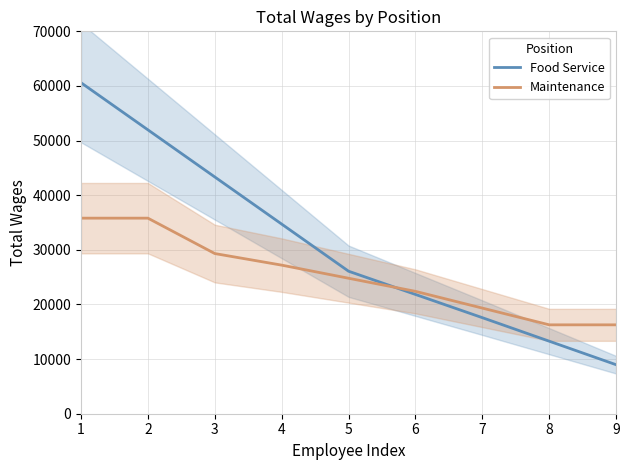

True or false: Food Service has more than 0 interior local peaks.

False